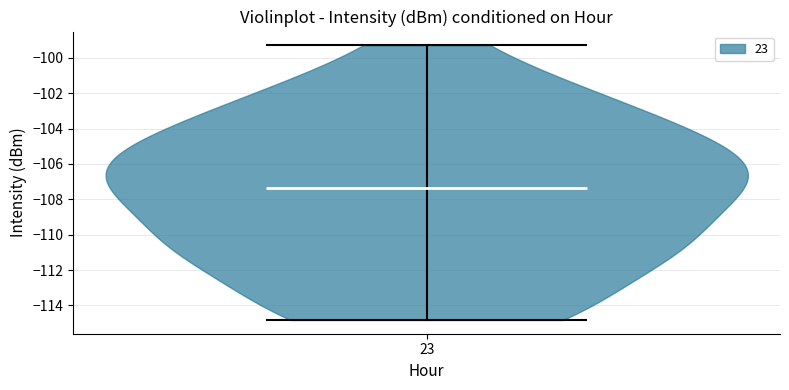

Read this violin plot against the y-axis: where its median line is, and the lowest and highest points the violin reaches. The values are not printed on the chart, so give them approximately, as read against the axis.

median line -107.4, lowest point -114.8, highest point -99.2